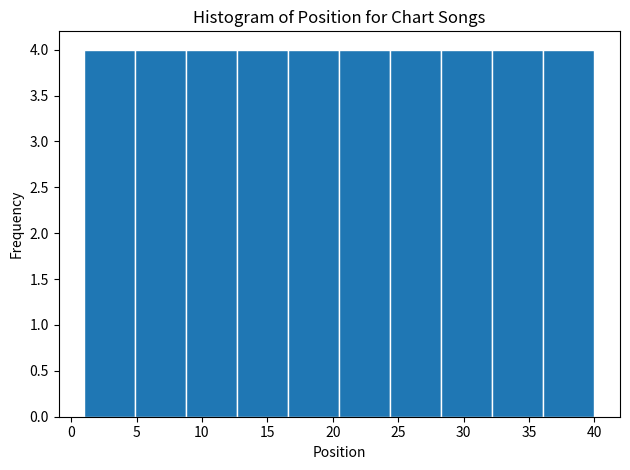

How tall is the bar that spans 8.8 to 12.7 on the x-axis? Neither the bar edges nor the heights are printed on the chart, so give them approximately, as read against the axes.

4